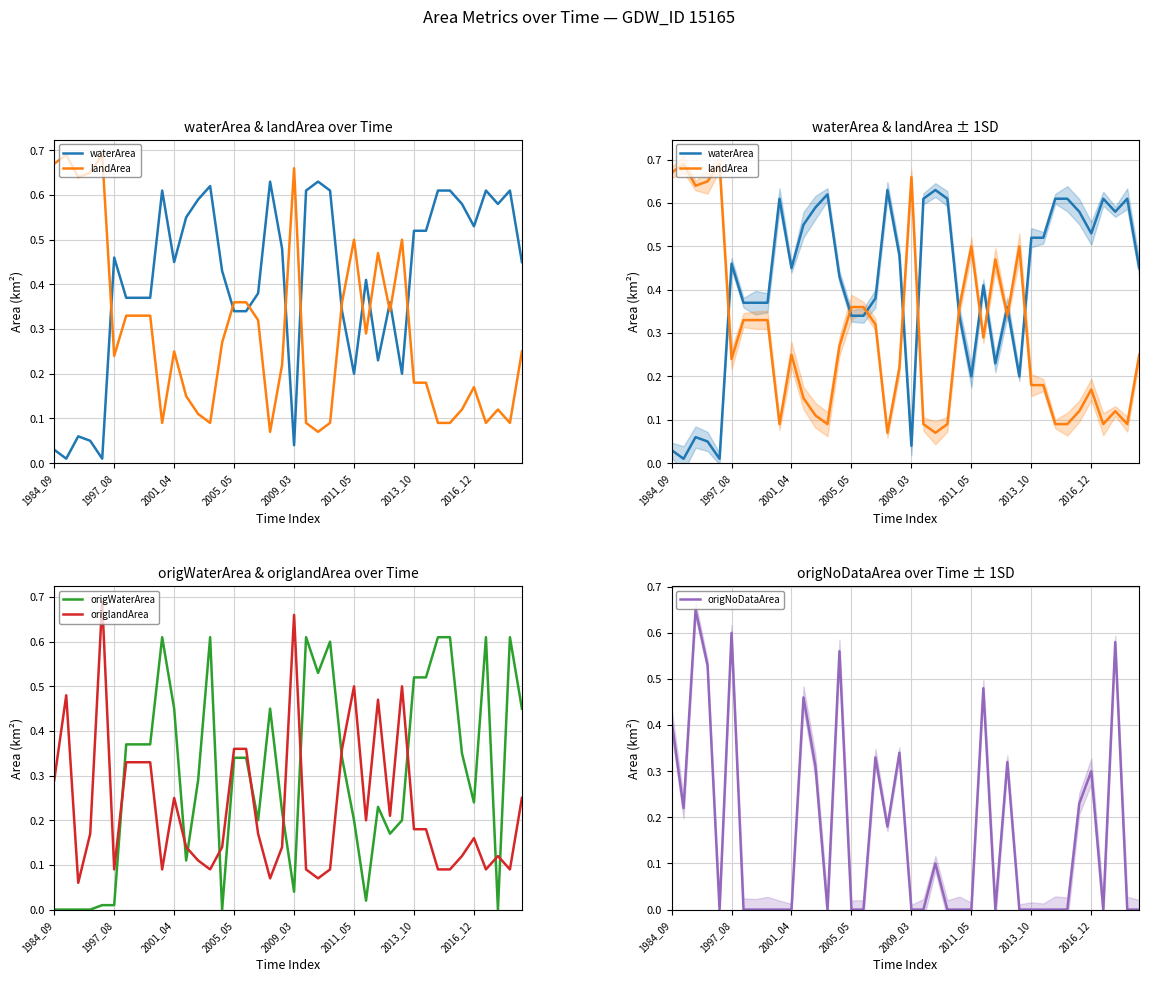

How many series are shown in this chart?

5